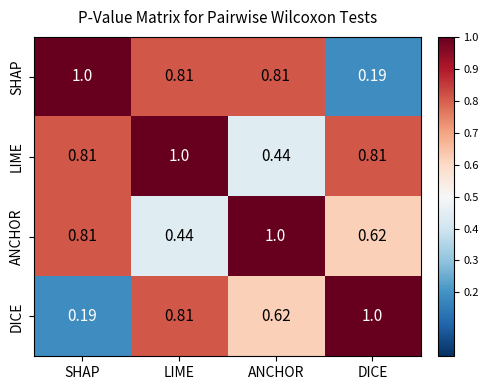

Where is LIME nearest to the value 0?

ANCHOR